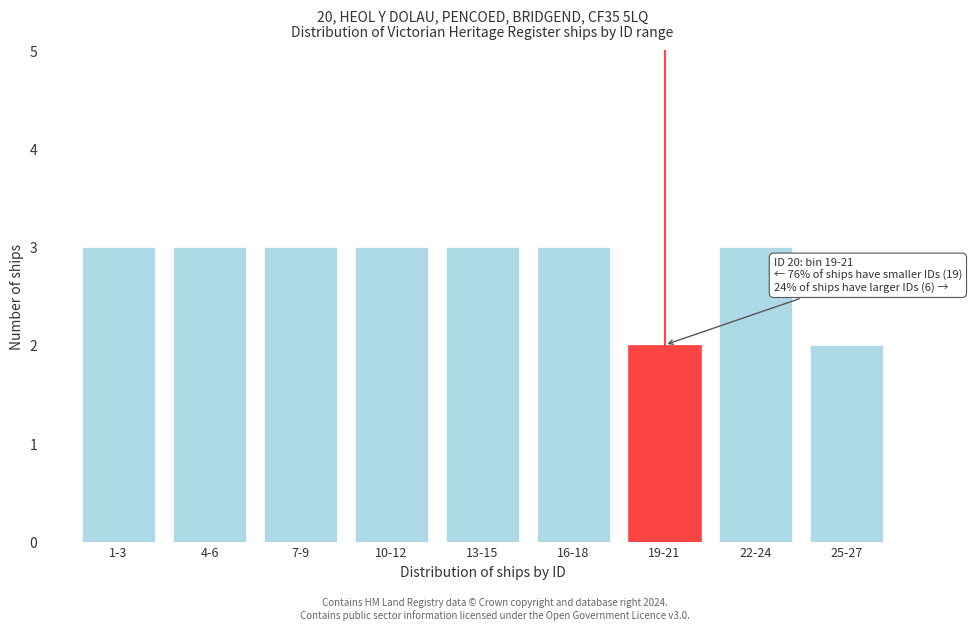

Reading right to left, list all the values displayed in this chart.

2	3	2	3	3	3	3	3	3